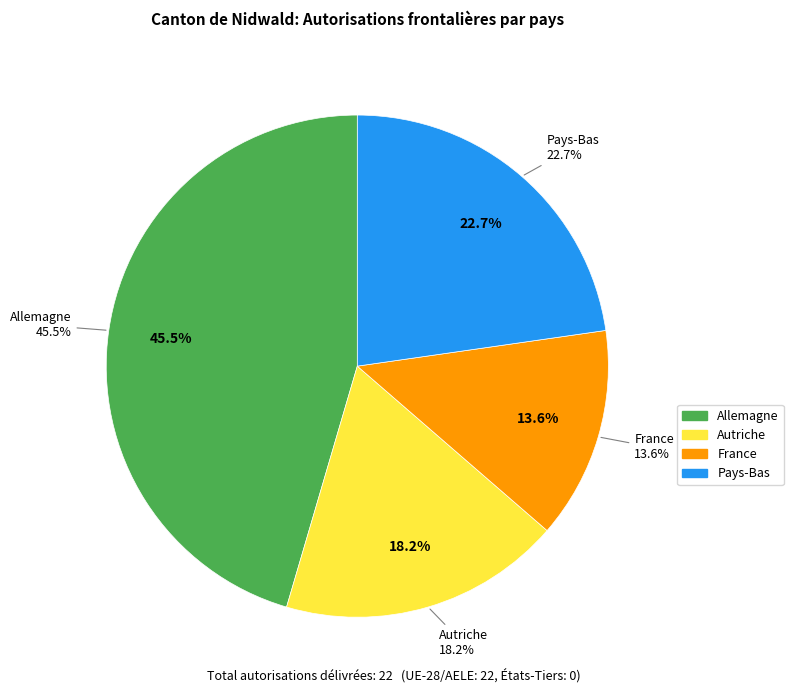

What is the change in value from Allemagne to Pays-Bas?

-5